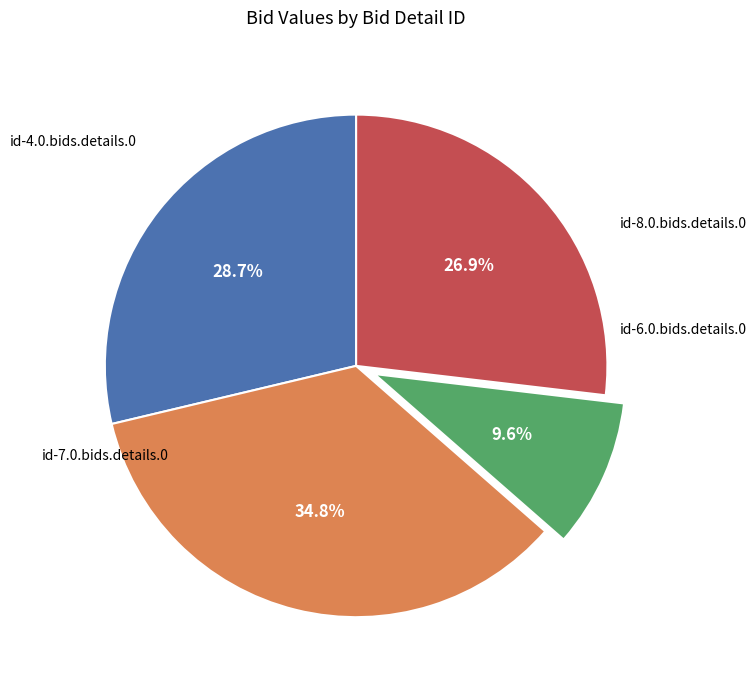

Does any single category account for the majority?

No